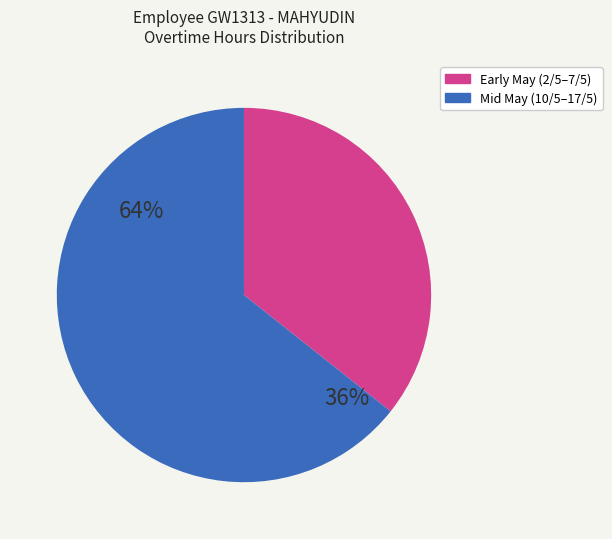

The 15/5 slice represents 21% of the pie. True or false?

False